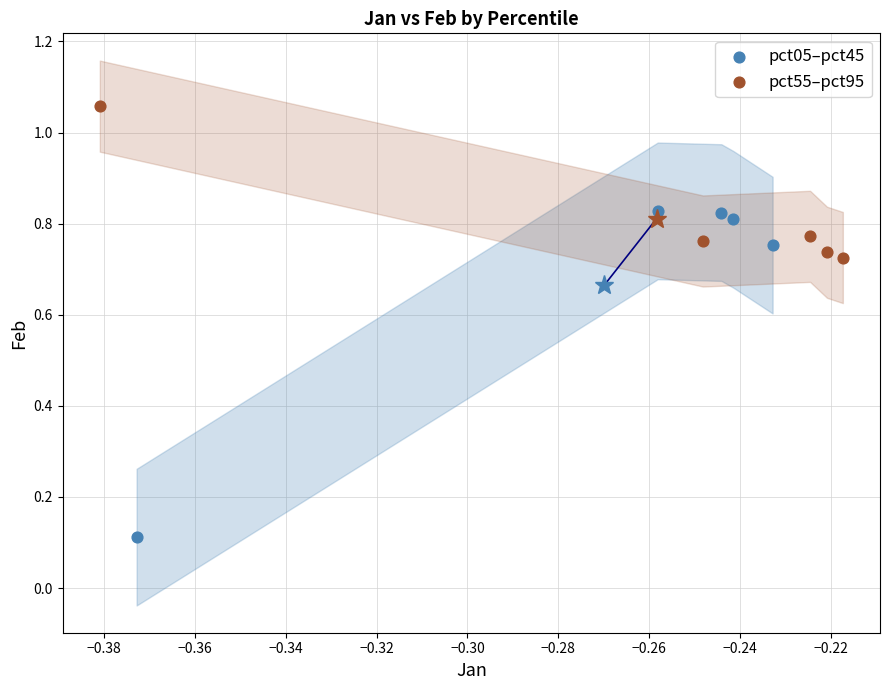

Which series reaches the maximum Y coordinate?

pct55–pct95